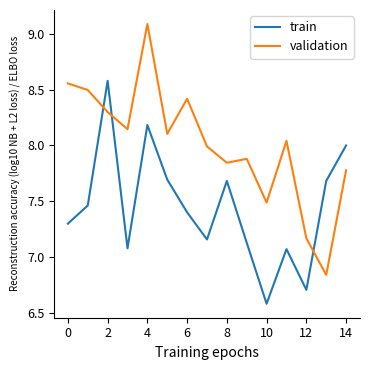

Rank the series by their maximum value, from lowest to highest.

train, validation